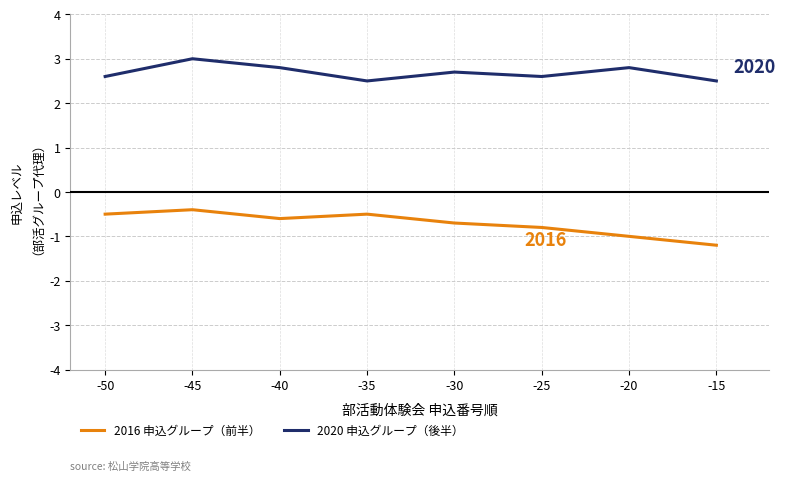

Rank the series at -40 from highest to lowest value.

2020 申込グループ（後半）, 2016 申込グループ（前半）